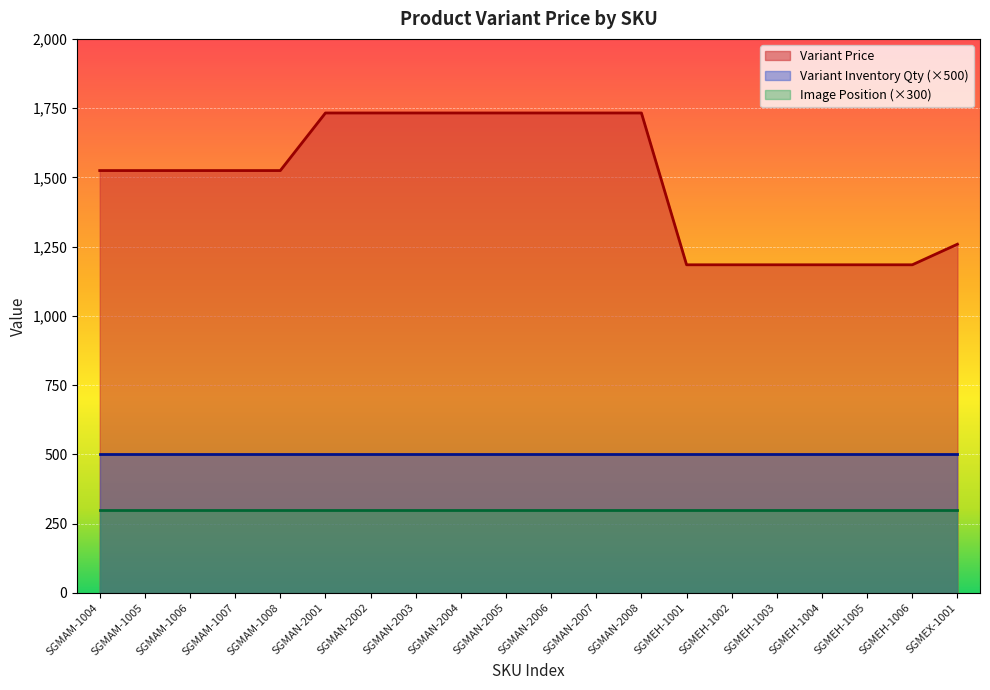

How many data points does each series have?

20